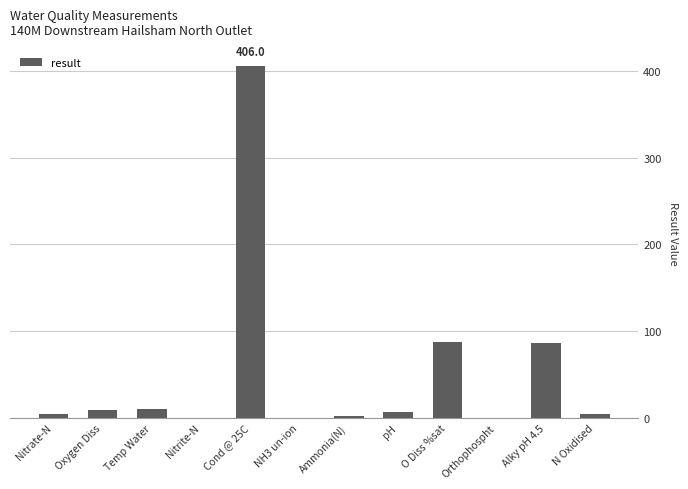

What is the sum of all values?

618.4